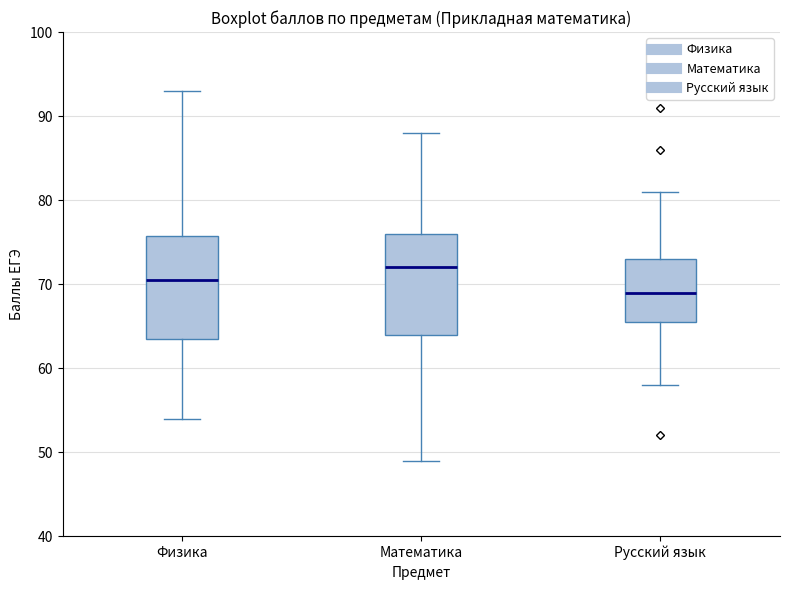

Reading left to right, transcribe this box plot: for each box, give where its median line is, the range the box spans, and where its two whiskers end, as read against the y-axis. The values are not printed on the chart, so give them approximately, as read against the axis.

Физика: median 71, box 64 to 76, whiskers 54 to 93
Математика: median 72, box 64 to 76, whiskers 49 to 88
Русский язык: median 69, box 66 to 73, whiskers 58 to 81